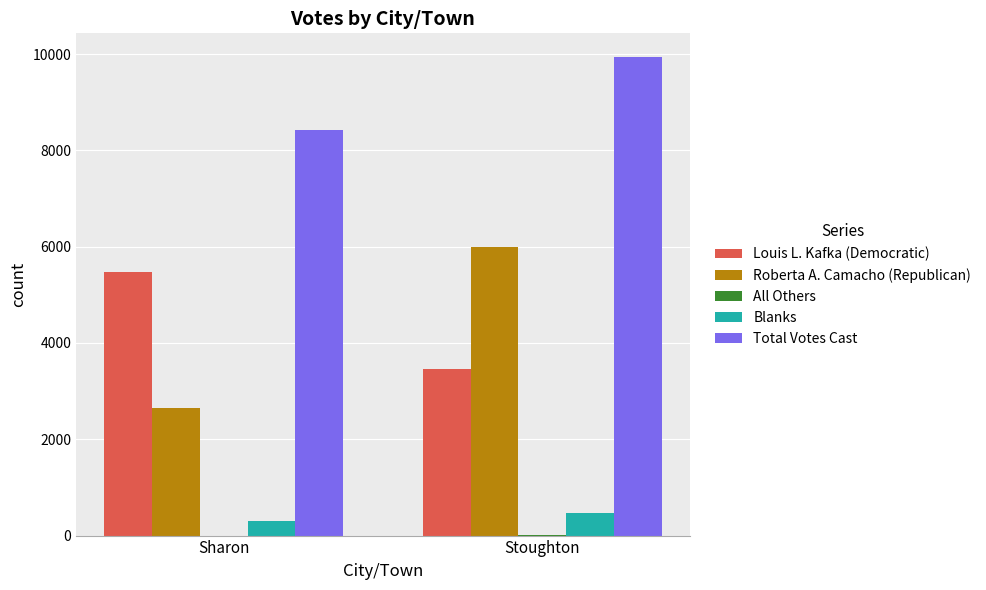

Is it true that Louis L. Kafka (Democratic) equals 5465 at Sharon?

True